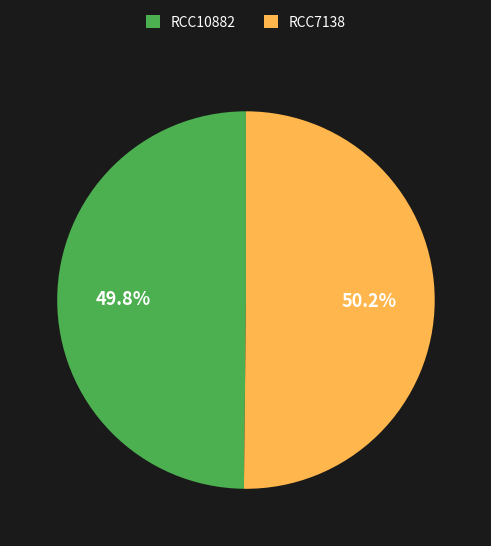

To the nearest percent, what percentage of the pie is RCC7138?

50%